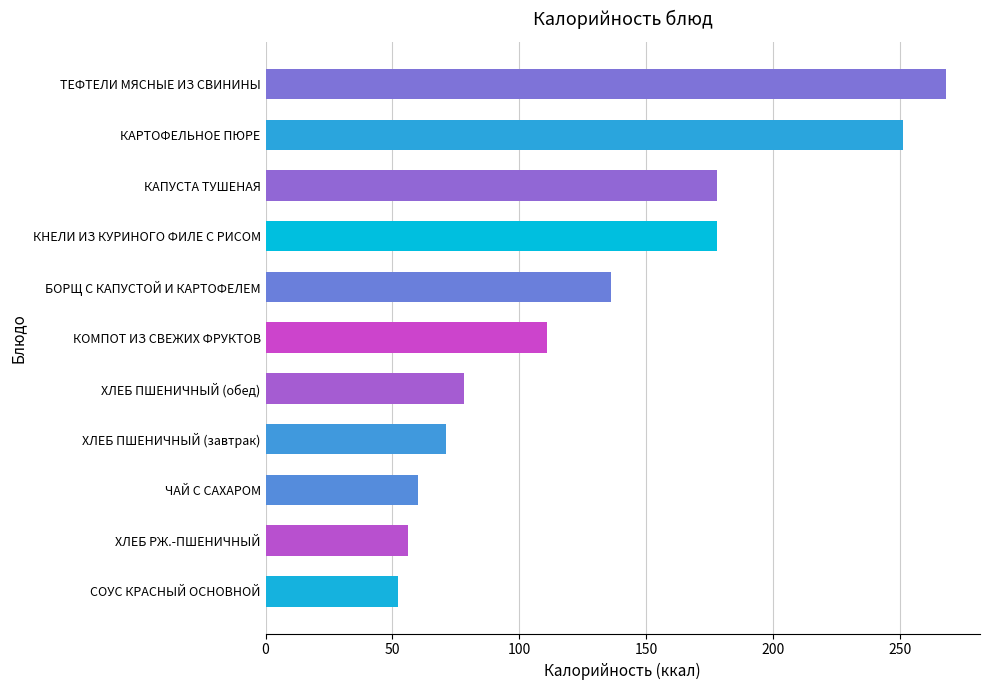

Is it true that the value at ХЛЕБ ПШЕНИЧНЫЙ (обед) is 36?

False